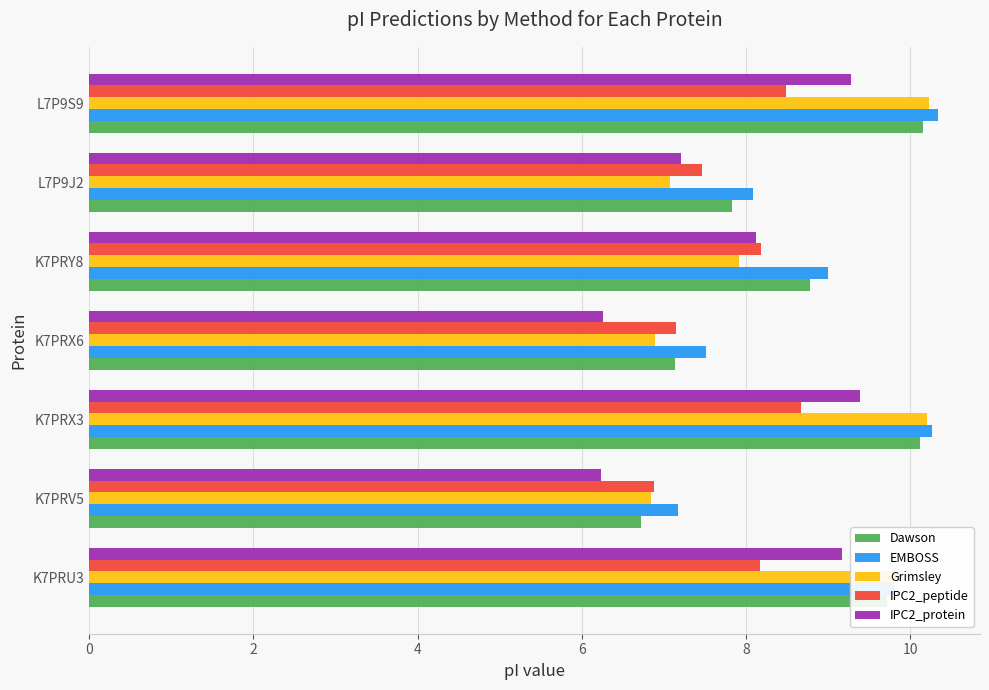

The value of Dawson at L7P9S9 is 10.2. True or false?

True